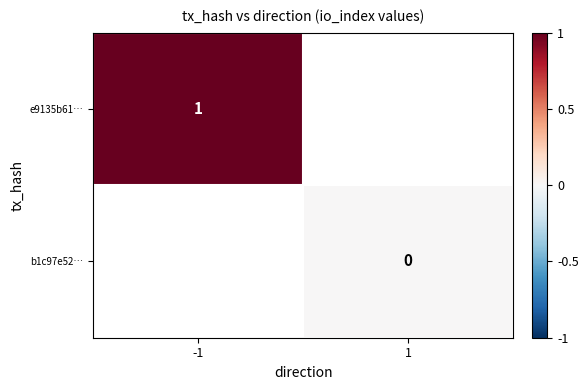

True or false: e9135b61… has a value of 2 at -1.

False